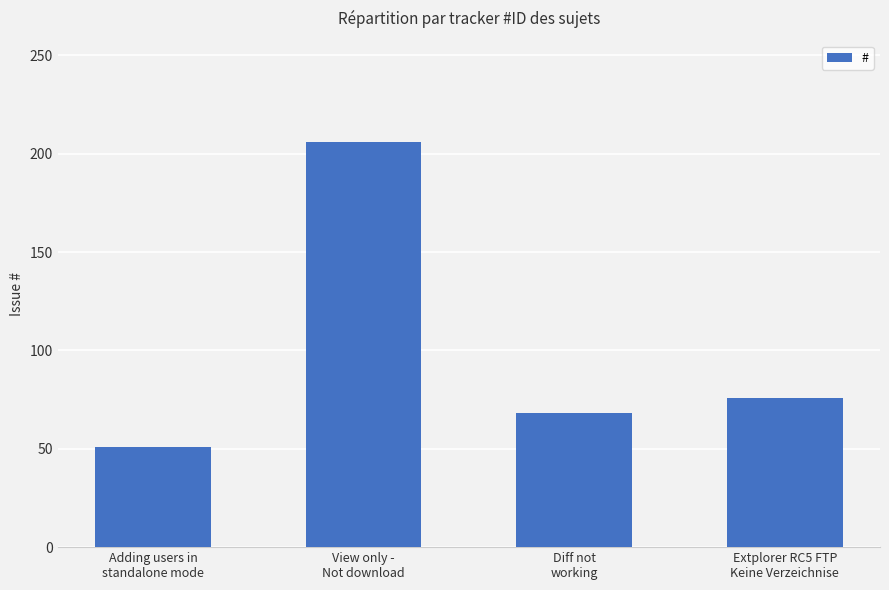

What is the difference between the maximum and second lowest values?

138